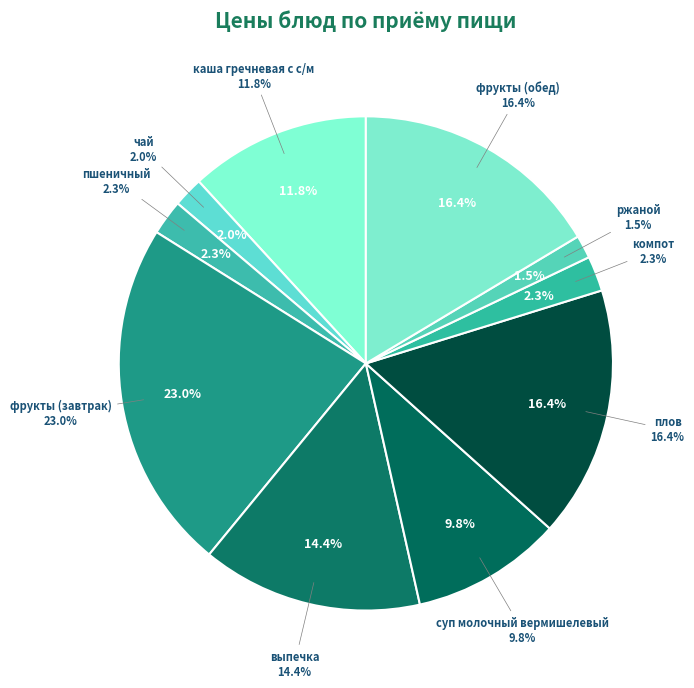

What percentage do суп молочный вермишелевый and выпечка together represent?

24.3%